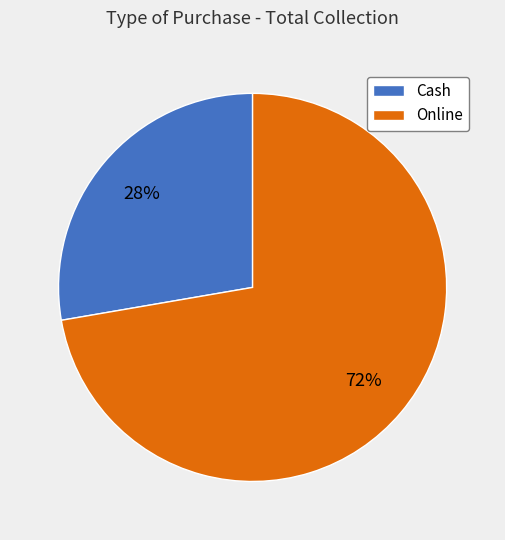

Rank the categories by value from highest to lowest.

Online, Cash